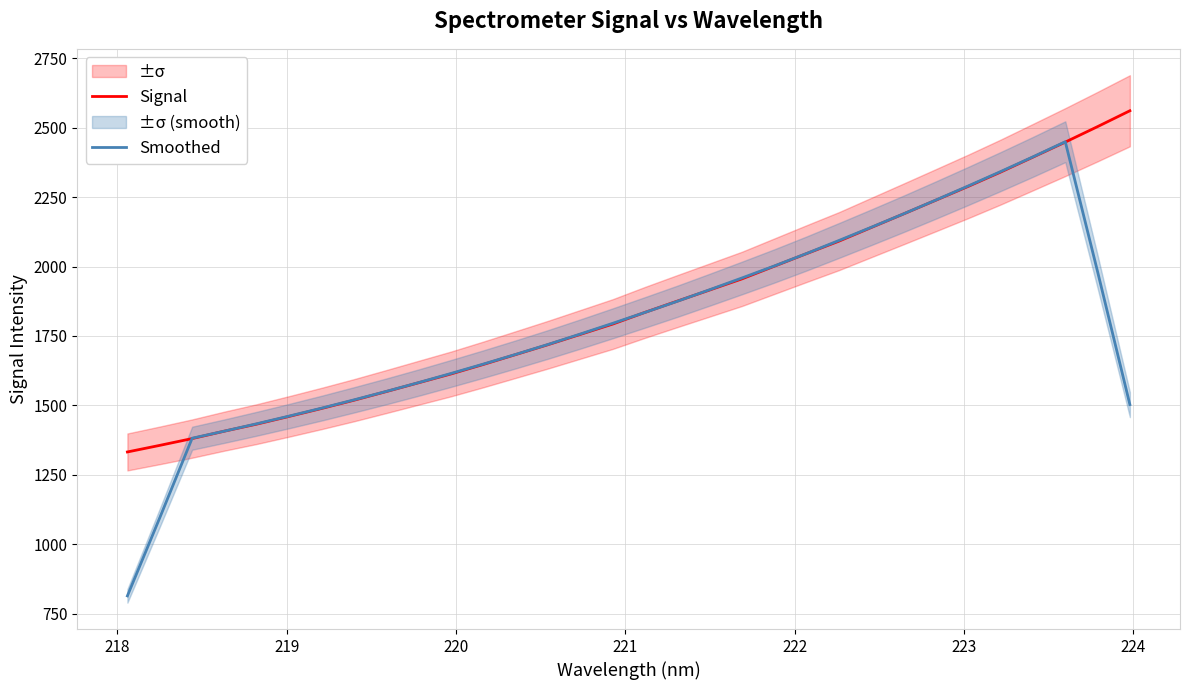

List the series in order of their peak value, lowest first.

Smoothed, Signal